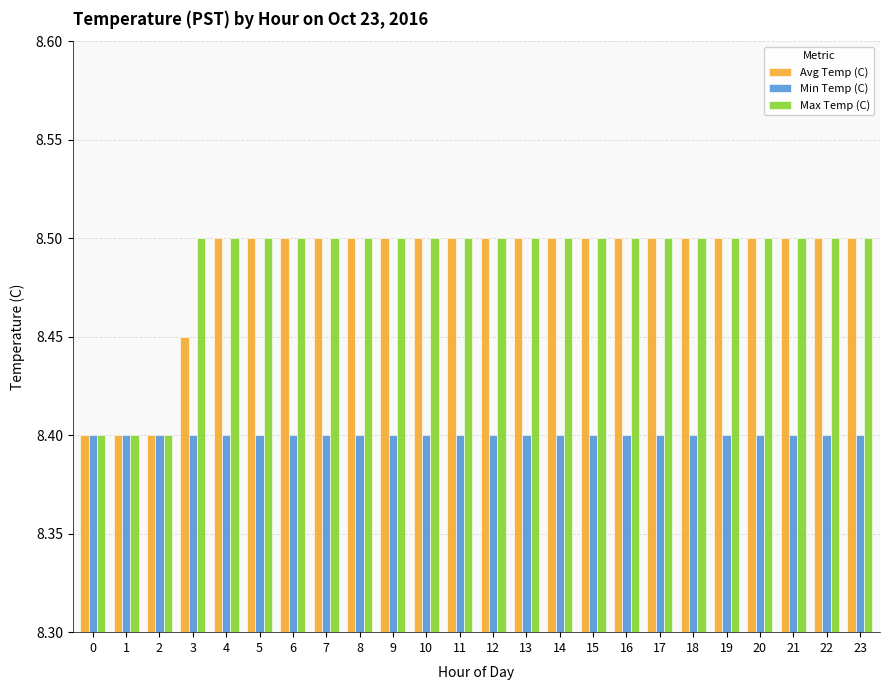

What is the greatest value displayed?

8.5